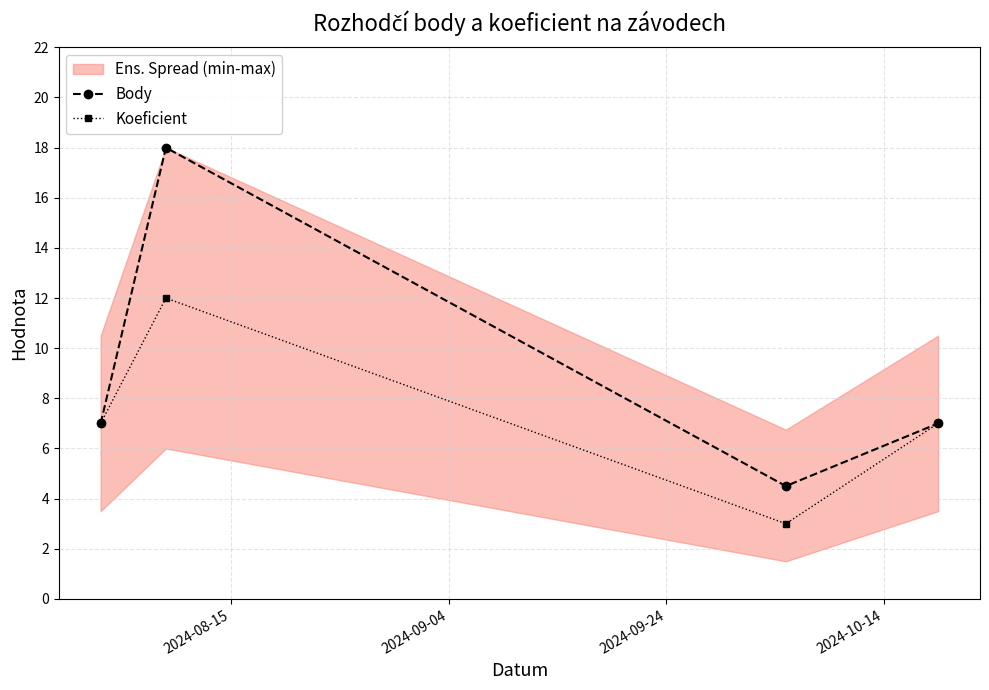

How many lines are shown in the chart?

2